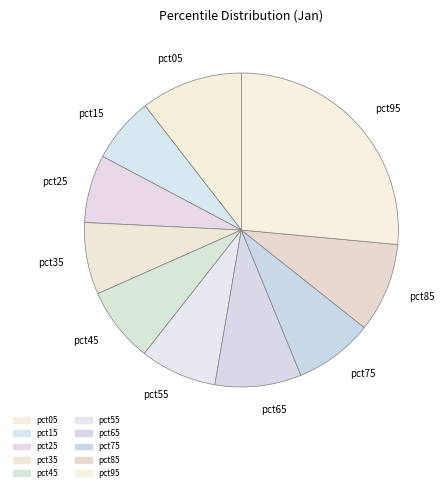

Approximately how many times larger is the value at pct85 compared to pct35?

1.2